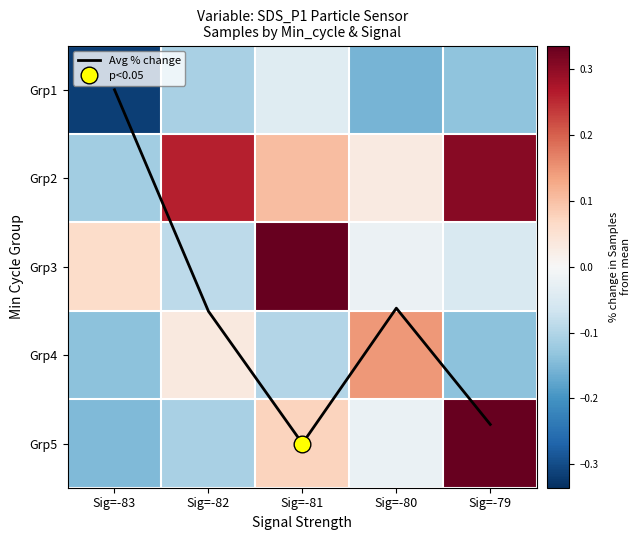

What is the sum of the Grp1 values at Sig=-79 and Sig=-82?

-0.2